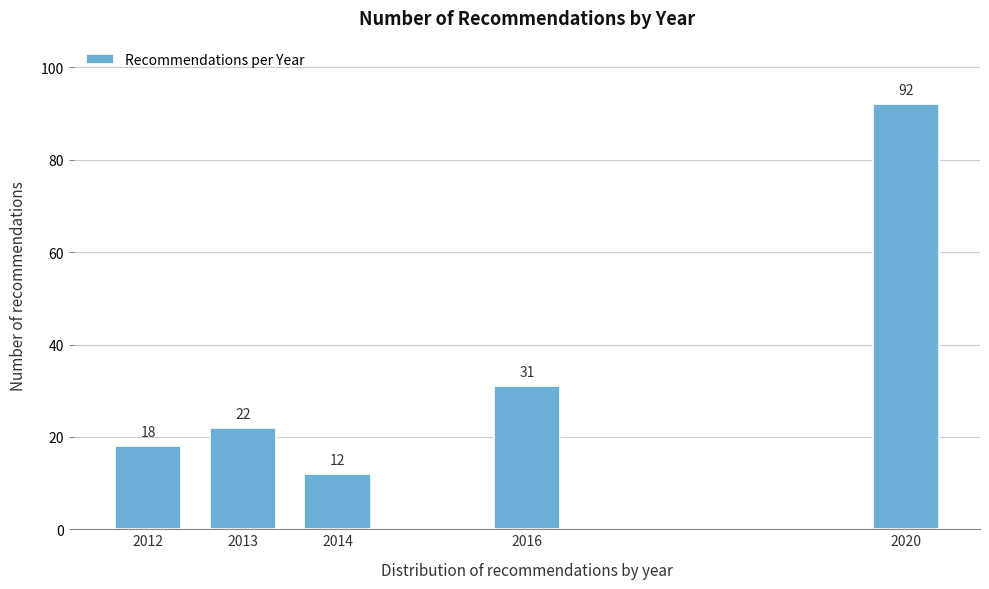

Reading left to right, transcribe all the data shown in this chart.

18	22	12	31	92